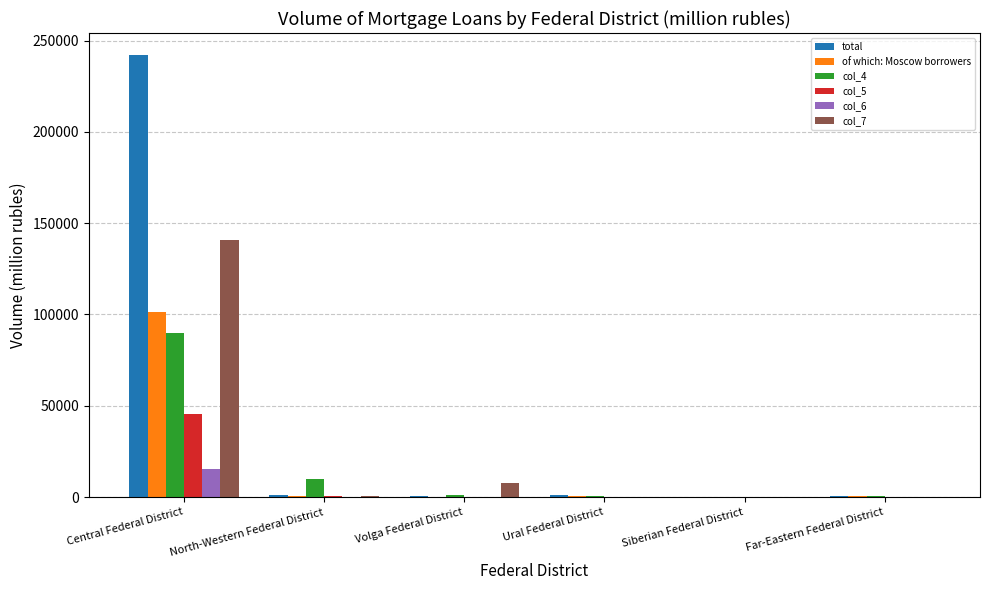

Are the bars grouped side by side (vs. stacked)?

Yes